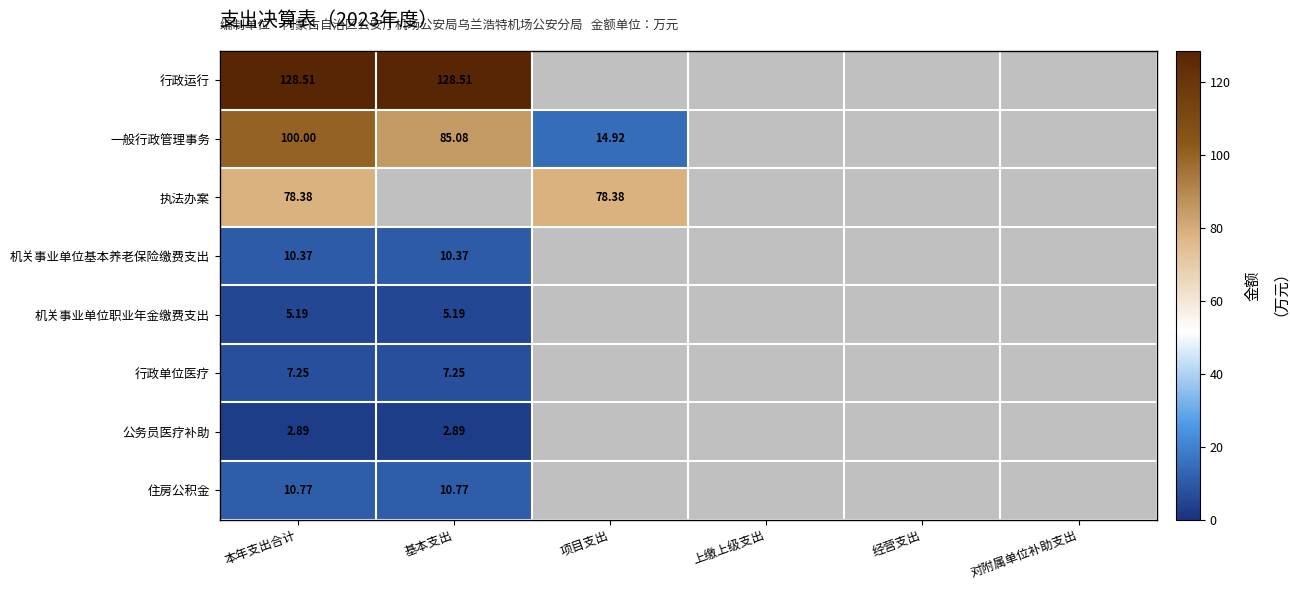

Rank the series at 本年支出合计 from highest to lowest value.

行政运行, 一般行政管理事务, 执法办案, 住房公积金, 机关事业单位基本养老保险缴费支出, 行政单位医疗, 机关事业单位职业年金缴费支出, 公务员医疗补助